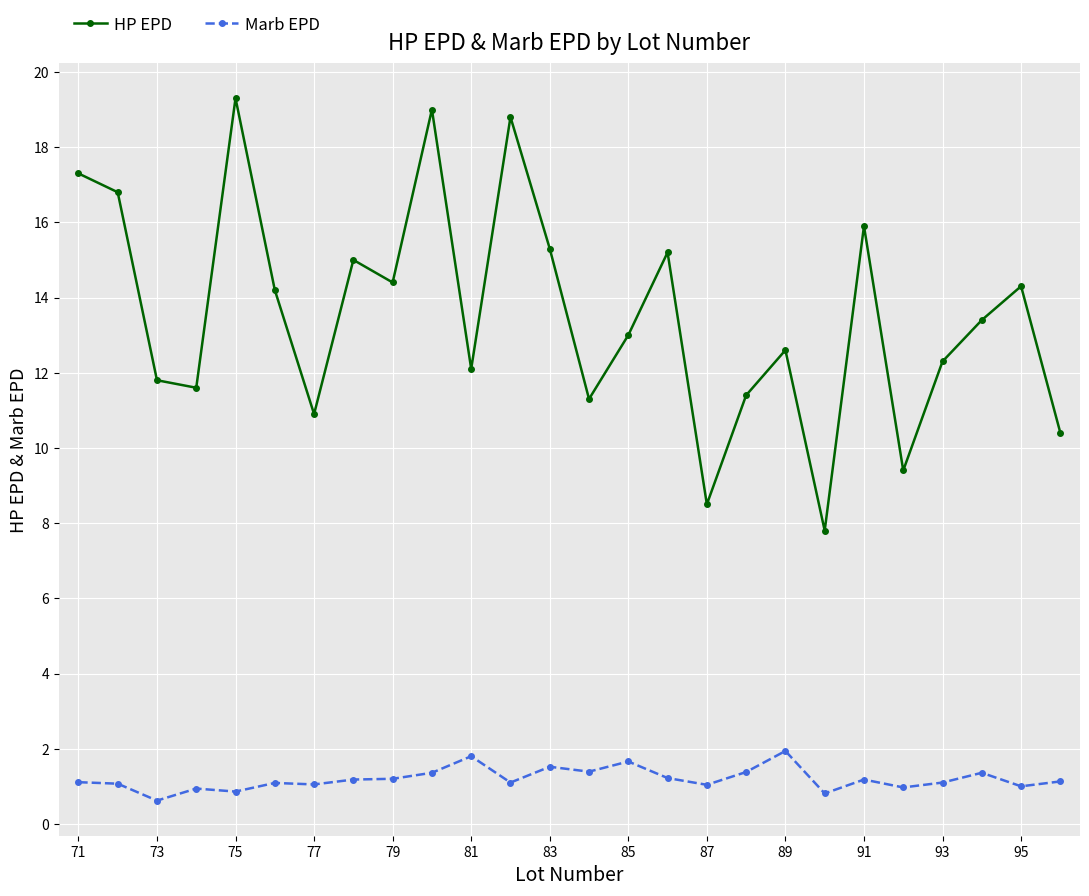

What is the average value of the HP EPD series?

13.5